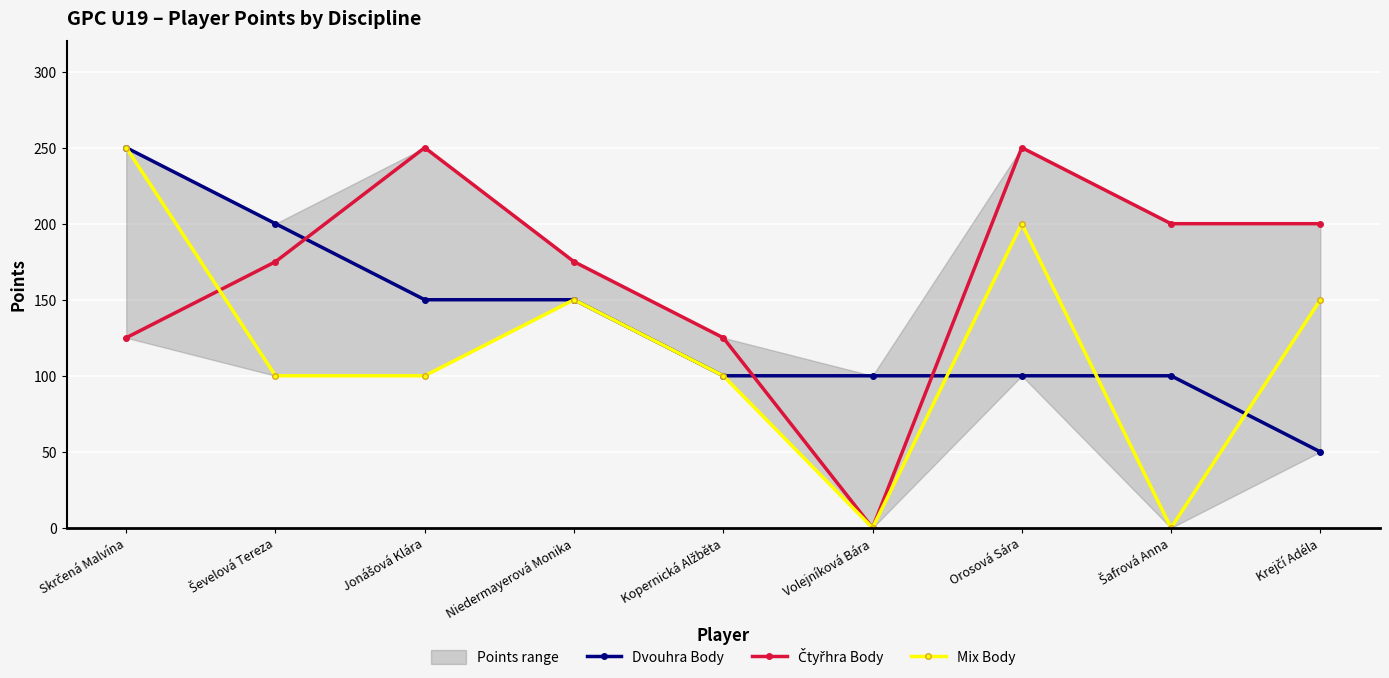

Rank the categories by Dvouhra Body value from lowest to highest.

Krejčí Adéla, Kopernická Alžběta, Volejníková Bára, Orosová Sára, Šafrová Anna, Jonášová Klára, Niedermayerová Monika, Ševelová Tereza, Skrčená Malvína